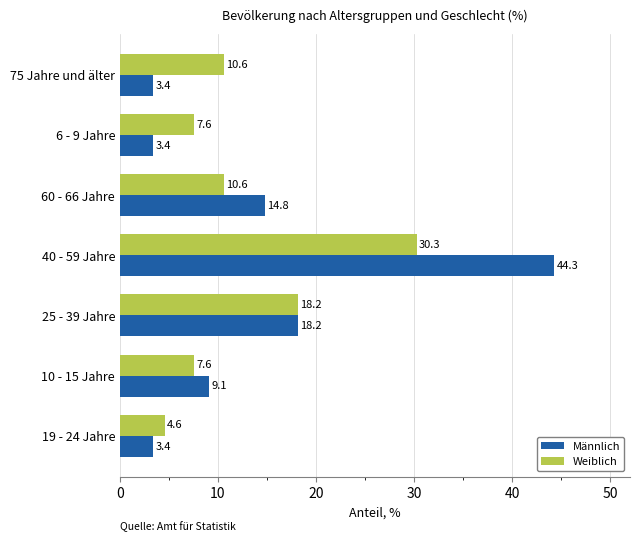

Which series has the largest total across all categories?

Männlich